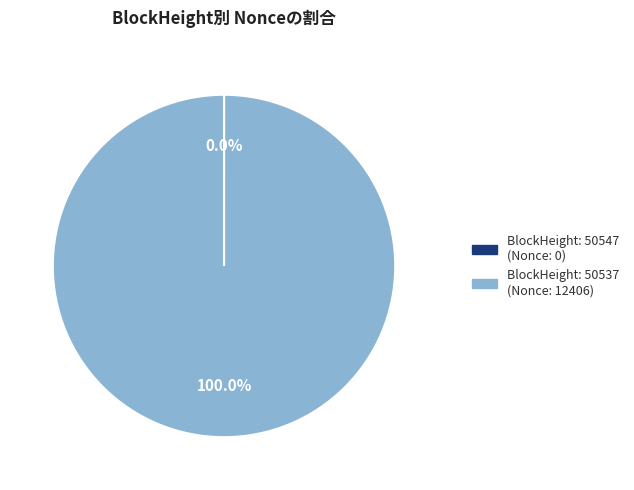

Is there any slice that represents more than half of the pie?

Yes